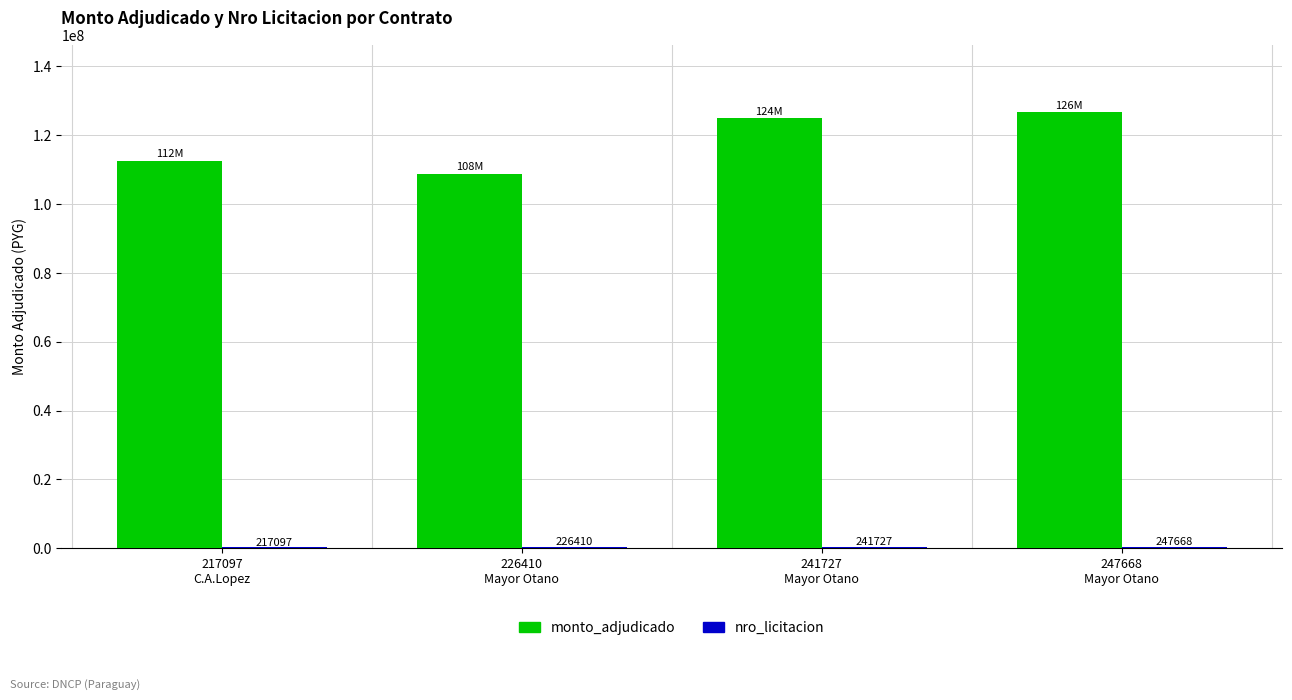

How many groups of bars are there?

4